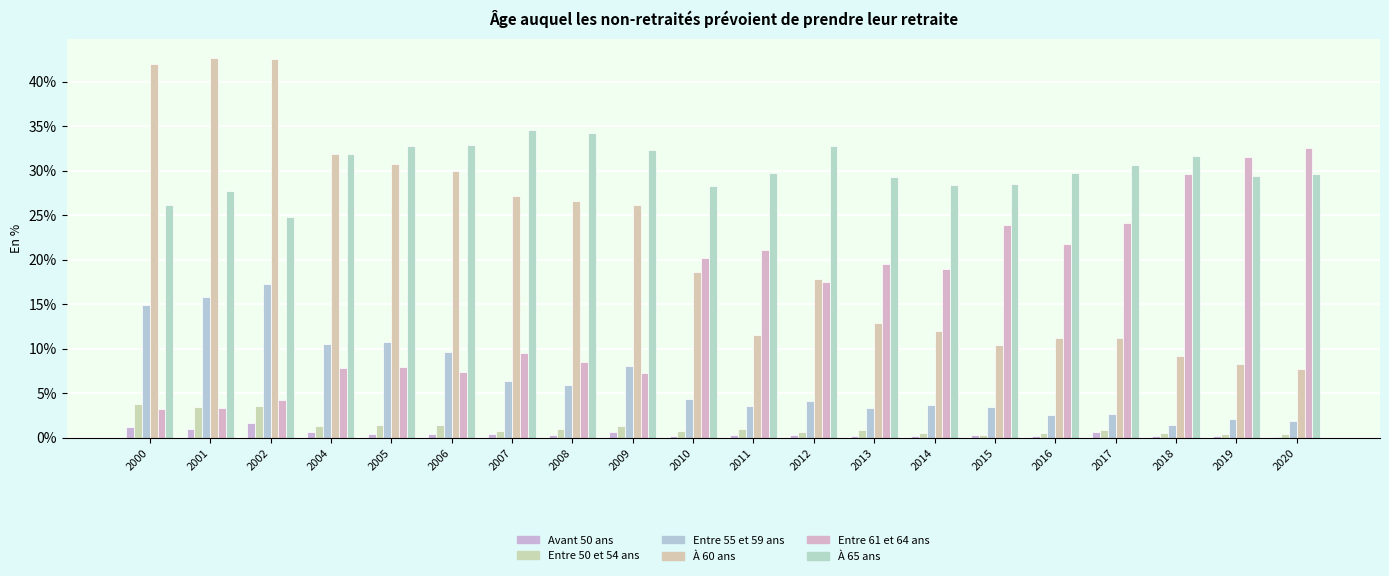

What is the difference between the À 65 ans values at 2009 and 2010?

4.0